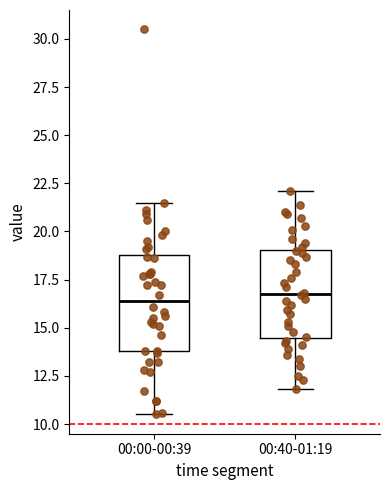

Reading left to right, transcribe this box plot: for each box, give where its median line is, the range the box spans, and where its two whiskers end, as read against the y-axis. The values are not printed on the chart, so give them approximately, as read against the axis.

00:00-00:39: median 16.5, box 14.0 to 19.0, whiskers 10.5 to 21.5
00:40-01:19: median 17.0, box 14.5 to 19.0, whiskers 12.0 to 22.0